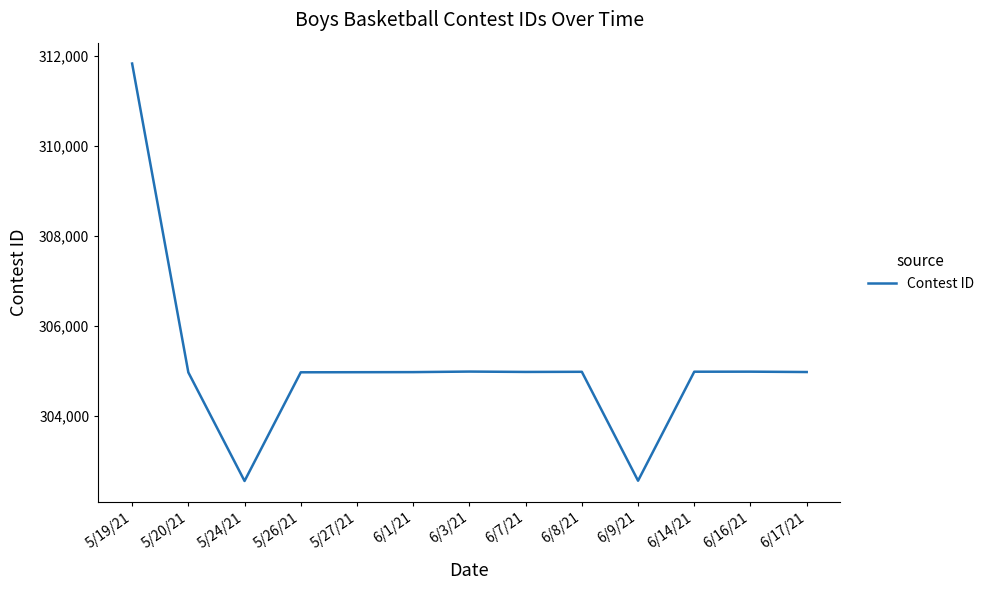

The value at 6/17/21 is 304973. True or false?

True